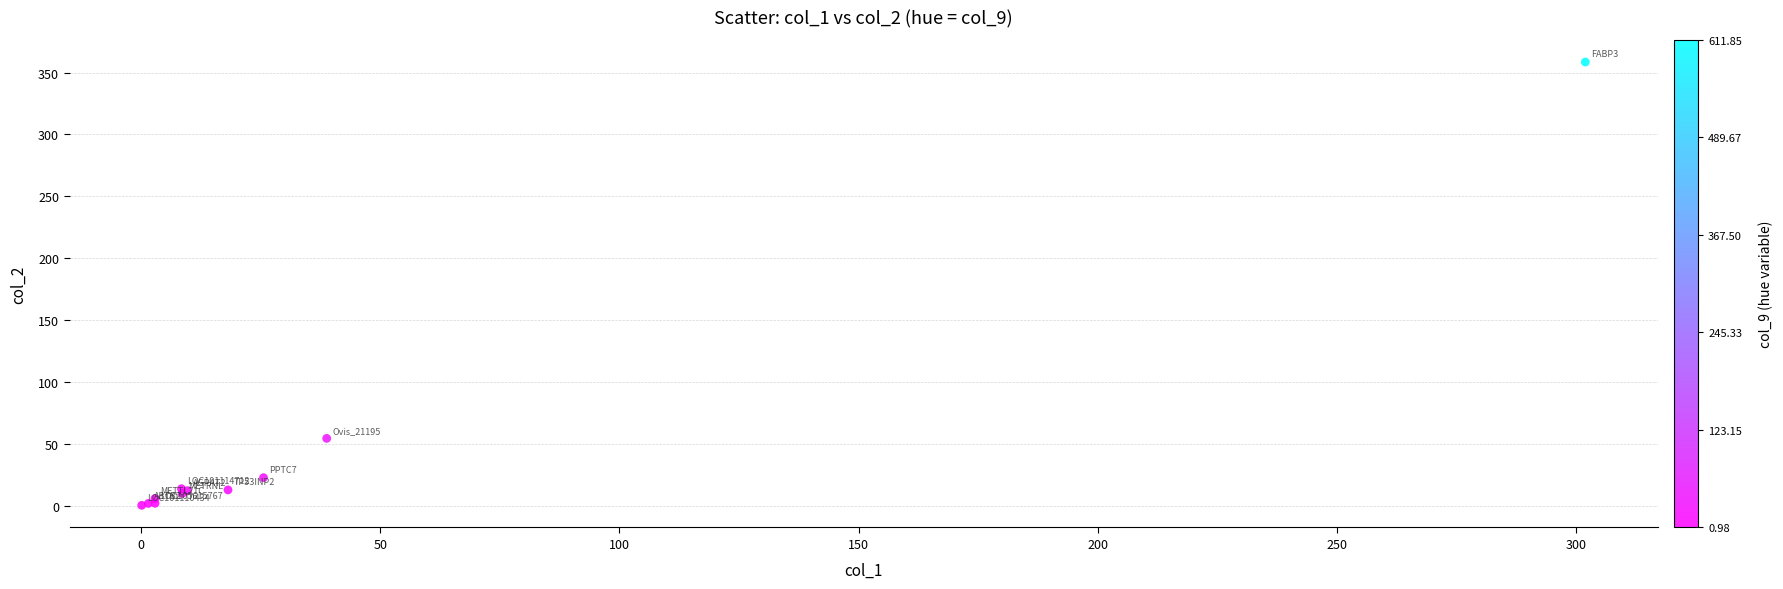

What Y value in the scatter plot is closest to 179?

54.5